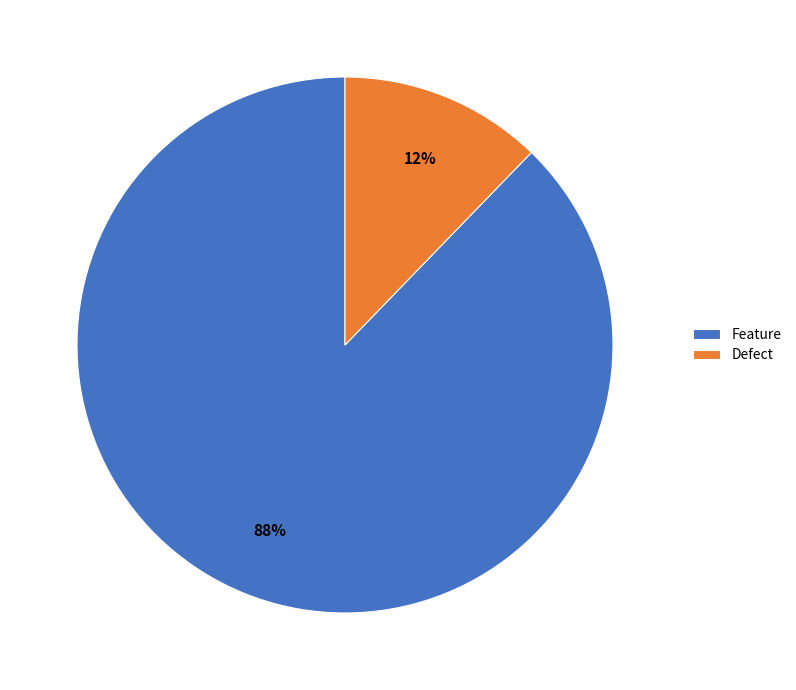

The Defect slice represents 22% of the pie. True or false?

False